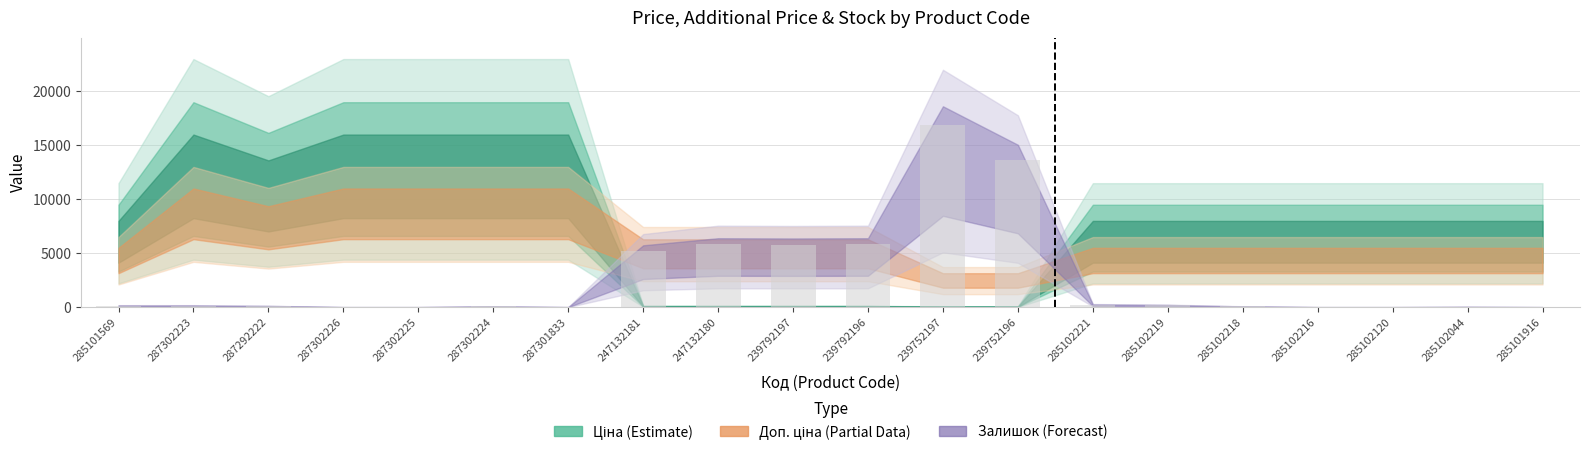

What is the greatest value displayed?

16900